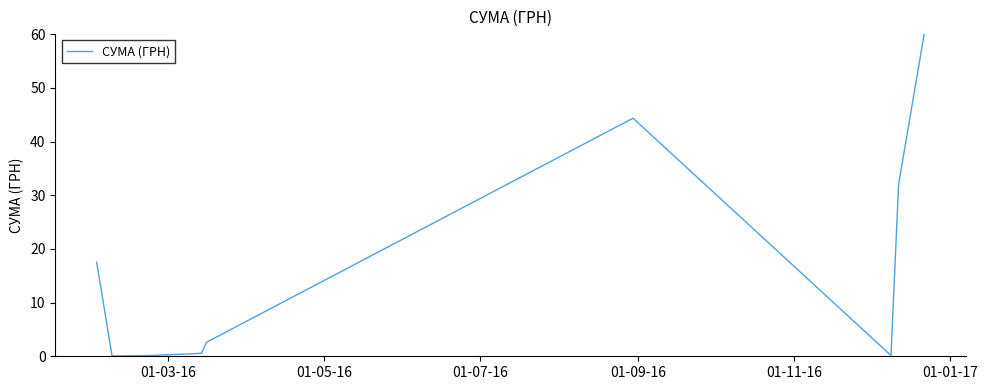

Is this an area chart (filled region under the line)?

No